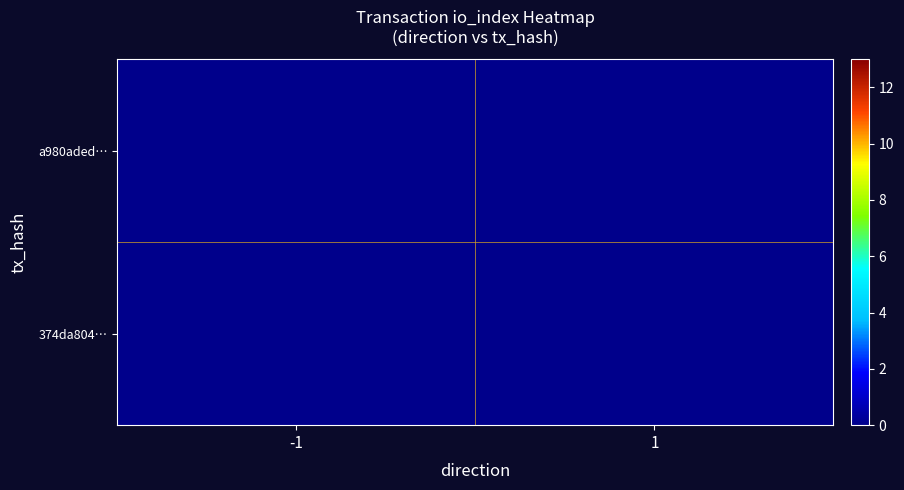

The 374da804… series shows 5.0 at -1. True or false?

True